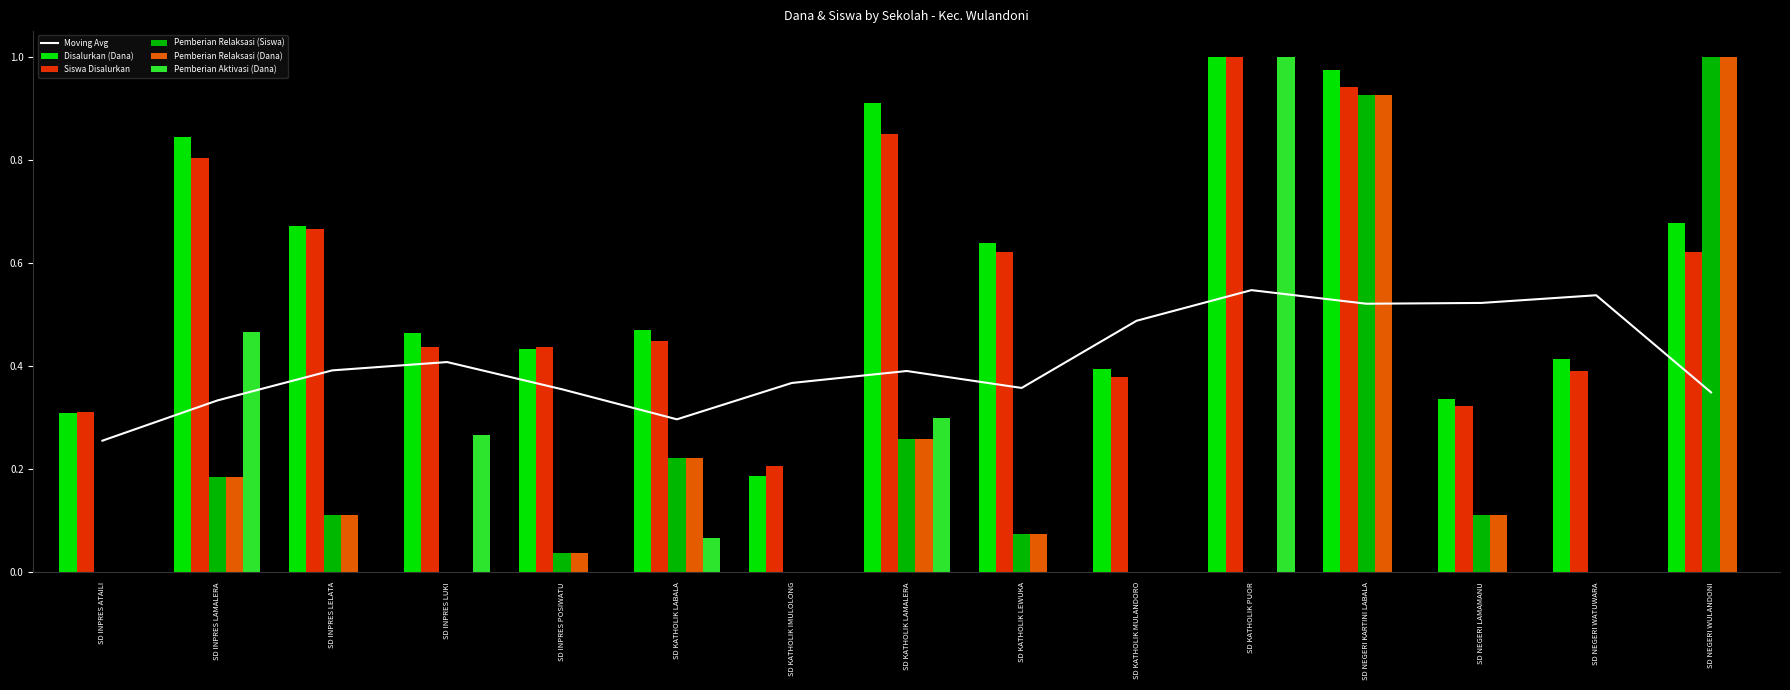

Which label corresponds to the smallest value in the chart?

SD INPRES ATAILI